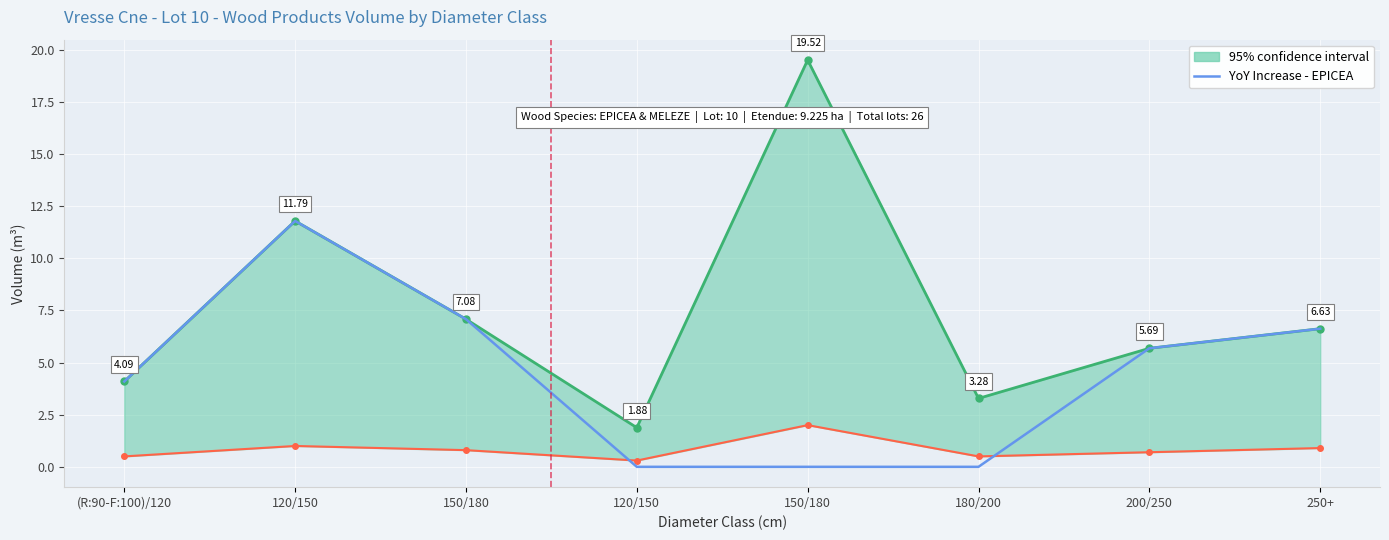

How many lines are shown in the chart?

1